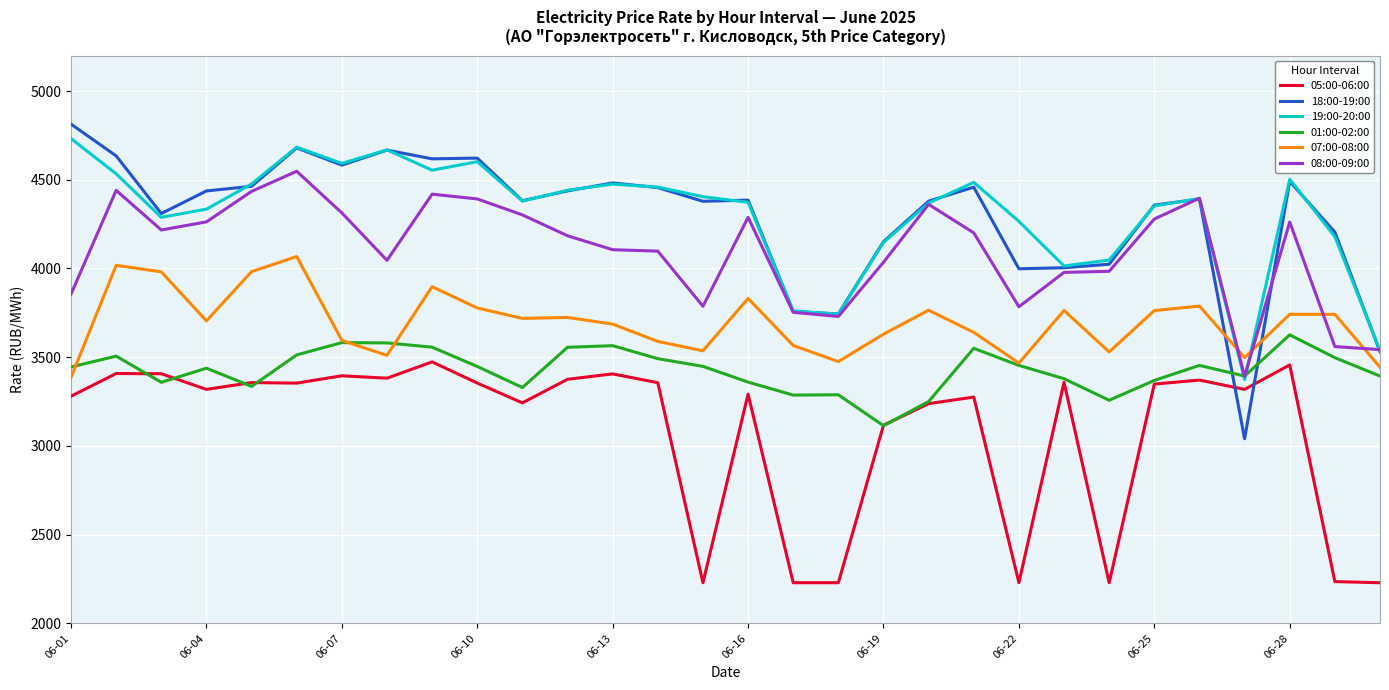

What is the maximum value for 05:00-06:00?

3473.4